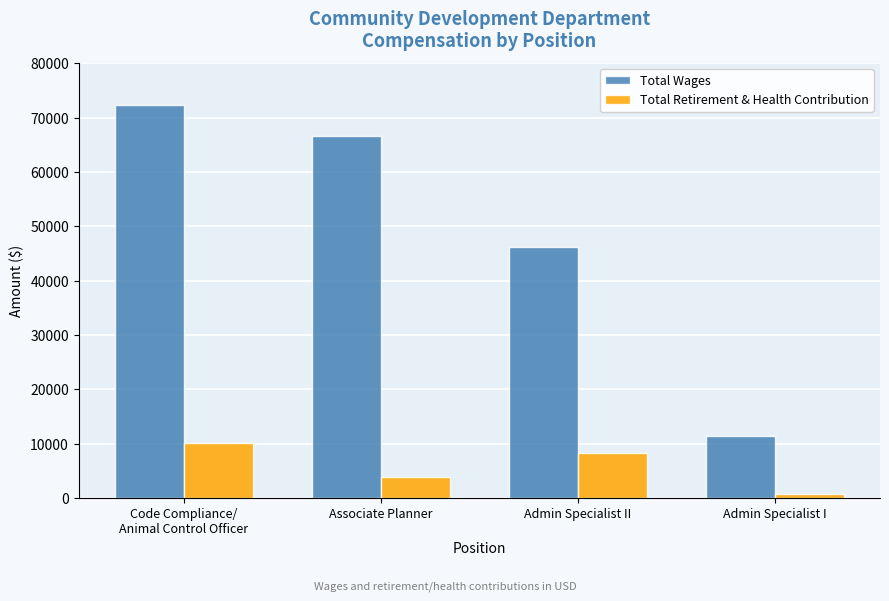

How many data points in Total Wages are less than 66614?

2